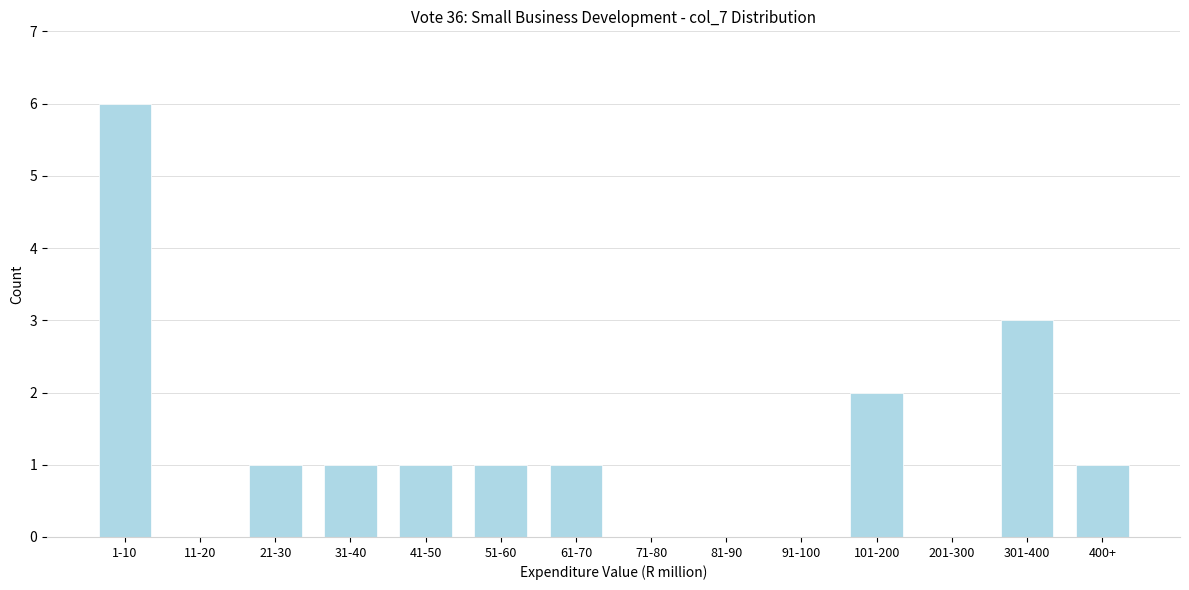

Reading left to right, list all the values displayed in this chart.

1-10=6	11-20=0	21-30=1	31-40=1	41-50=1	51-60=1	61-70=1	71-80=0	81-90=0	91-100=0	101-200=2	201-300=0	301-400=3	400+=1